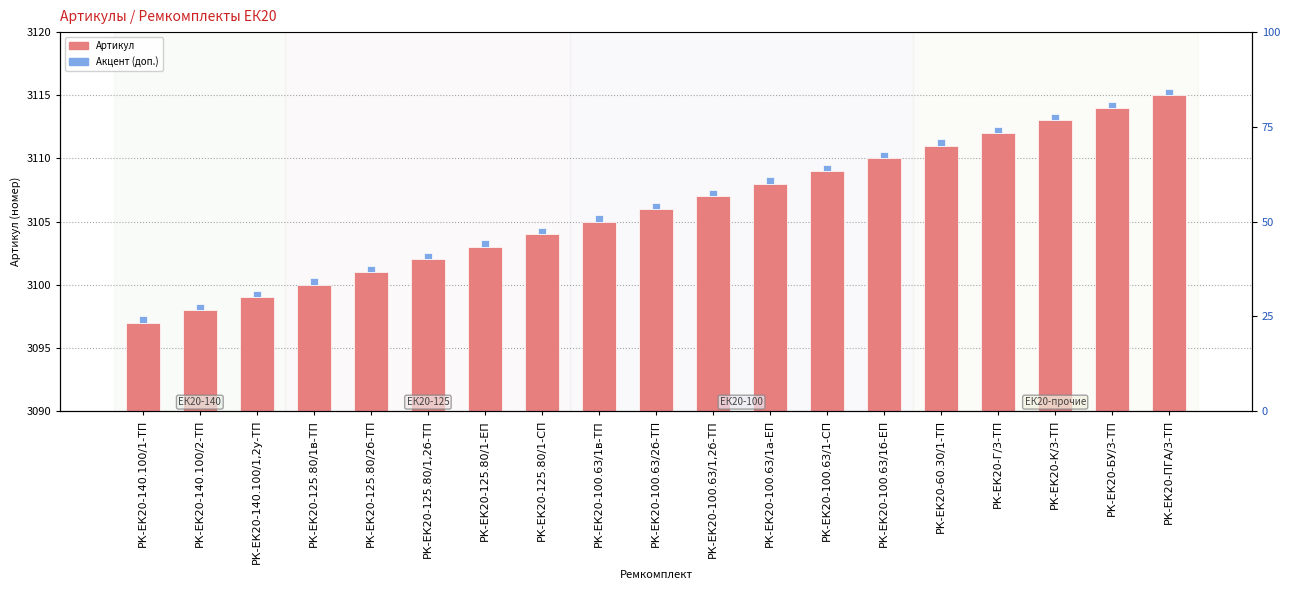

List the labels in order of Артикул value, largest first.

РК-ЕК20-ПГА/3-ТП, РК-ЕК20-БУ/3-ТП, РК-ЕК20-К/3-ТП, РК-ЕК20-Г/3-ТП, РК-ЕК20-60.30/1-ТП, РК-ЕК20-100.63/1б-ЕП, РК-ЕК20-100.63/1-СП, РК-ЕК20-100.63/1а-ЕП, РК-ЕК20-100.63/1,2б-ТП, РК-ЕК20-100.63/2б-ТП, РК-ЕК20-100.63/1в-ТП, РК-ЕК20-125.80/1-СП, РК-ЕК20-125.80/1-ЕП, РК-ЕК20-125.80/1,2б-ТП, РК-ЕК20-125.80/2б-ТП, РК-ЕК20-125.80/1в-ТП, РК-ЕК20-140.100/1,2у-ТП, РК-ЕК20-140.100/2-ТП, РК-ЕК20-140.100/1-ТП